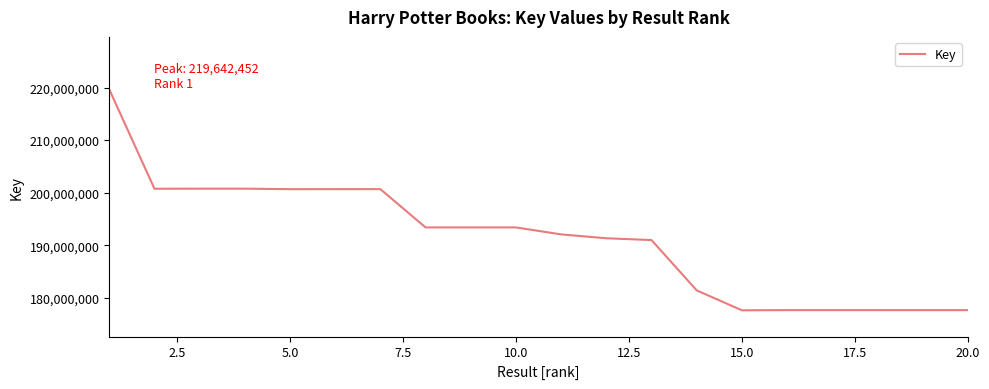

What is the difference between the maximum and minimum values?

42037330